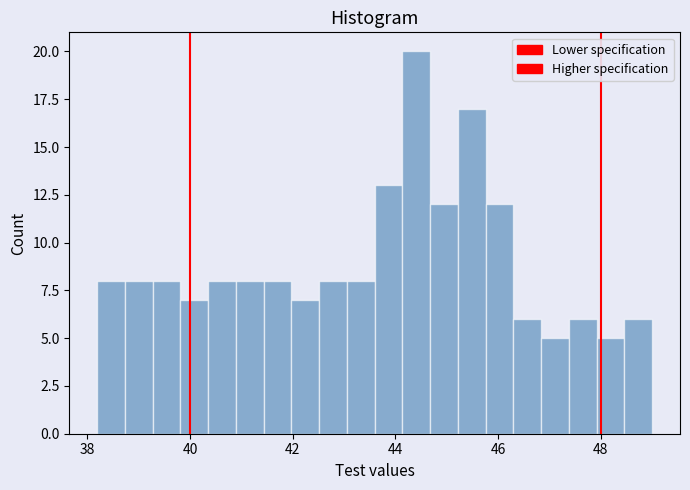

Around what value on the x-axis is the tallest bar? Give the approximate position of its centre, as read against the axis.

44.4